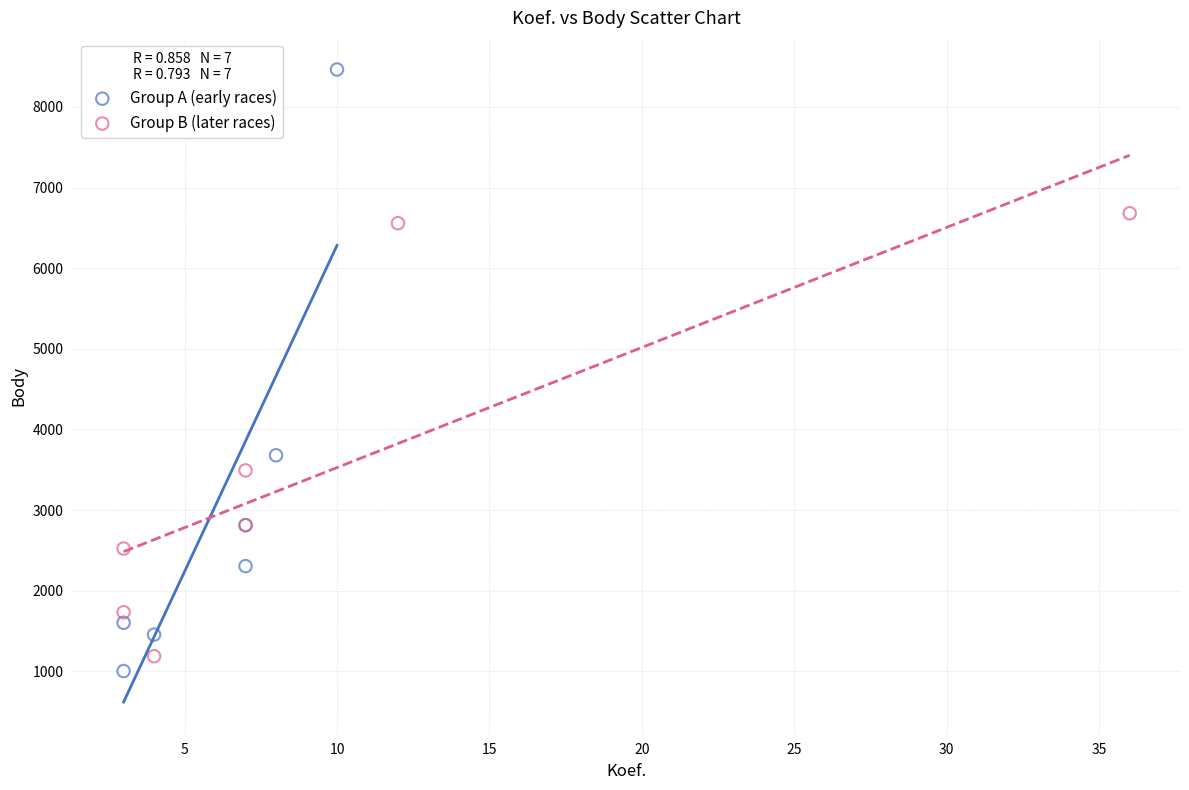

Which series reaches the maximum Y coordinate?

Group A (early races)